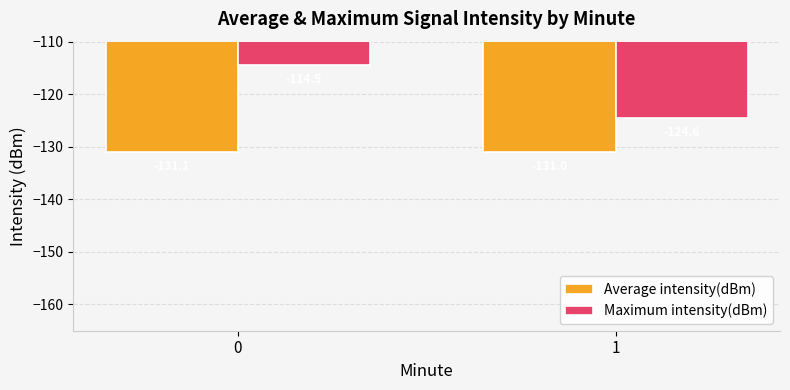

True or false: Average intensity(dBm) has a value of -131.1 at 0.

True